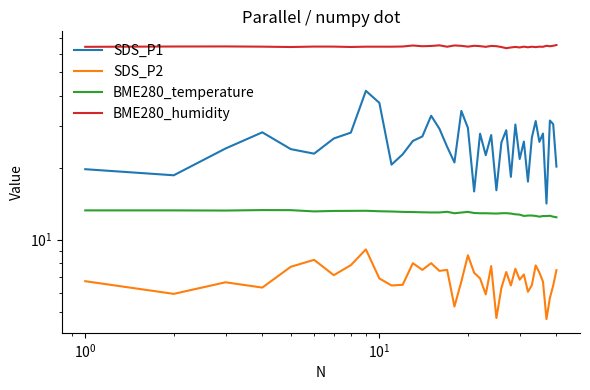

True or false: SDS_P2 has more than 0 interior local peaks.

True